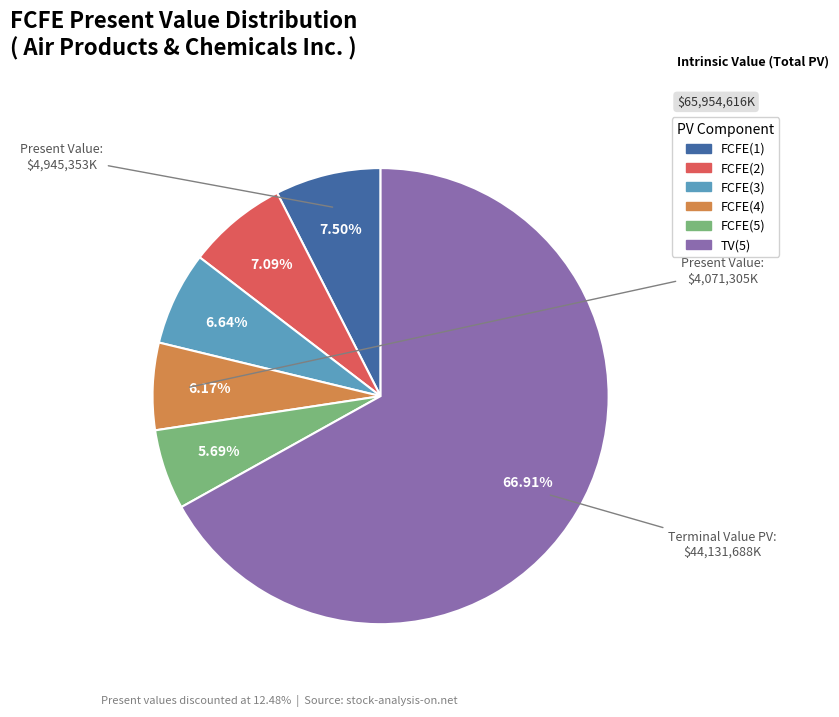

To the nearest percent, what is the combined percentage of FCFE(2) and FCFE(5)?

13%